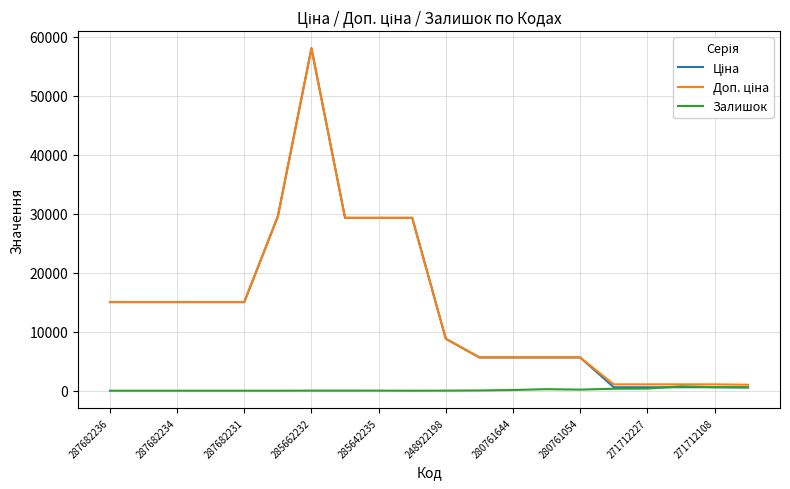

What is the greatest value displayed?

58037.0